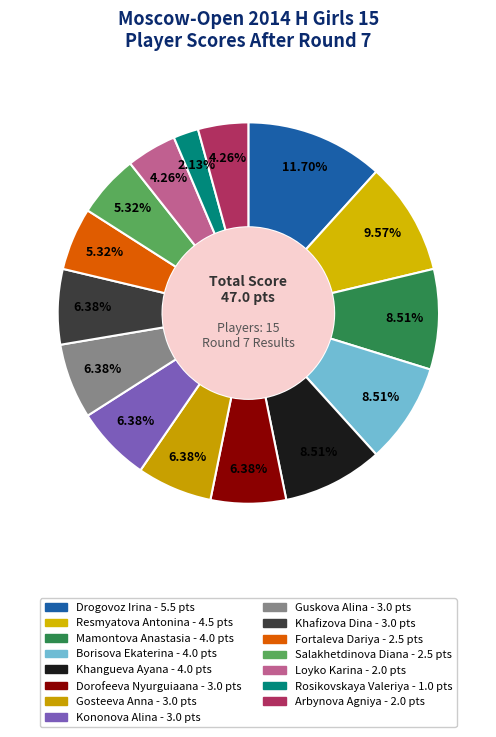

Which has a higher value, Khangueva Ayana or Rosikovskaya Valeriya?

Khangueva Ayana